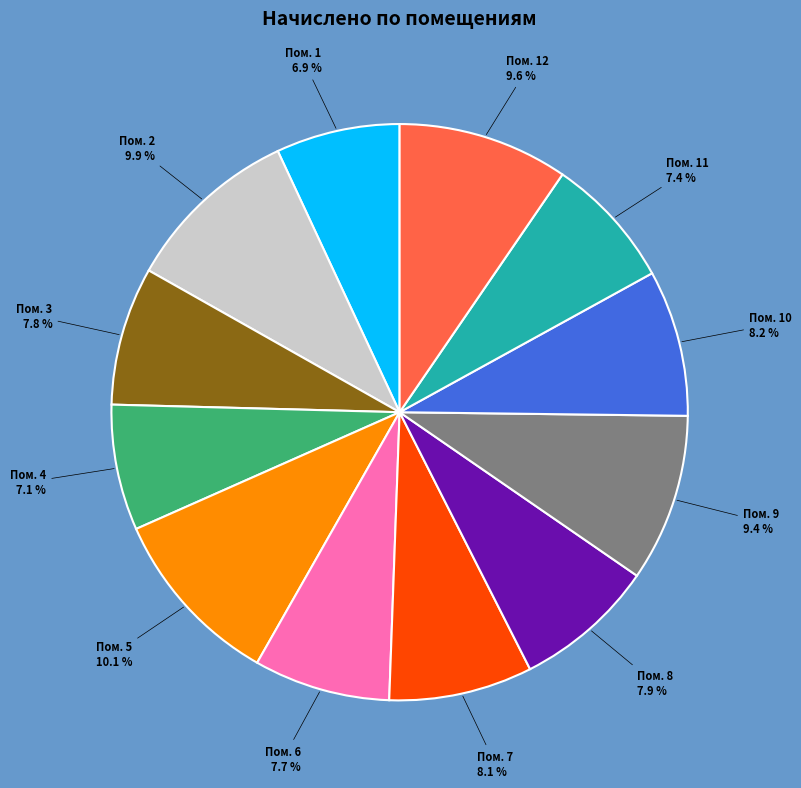

Does any single category account for the majority?

No